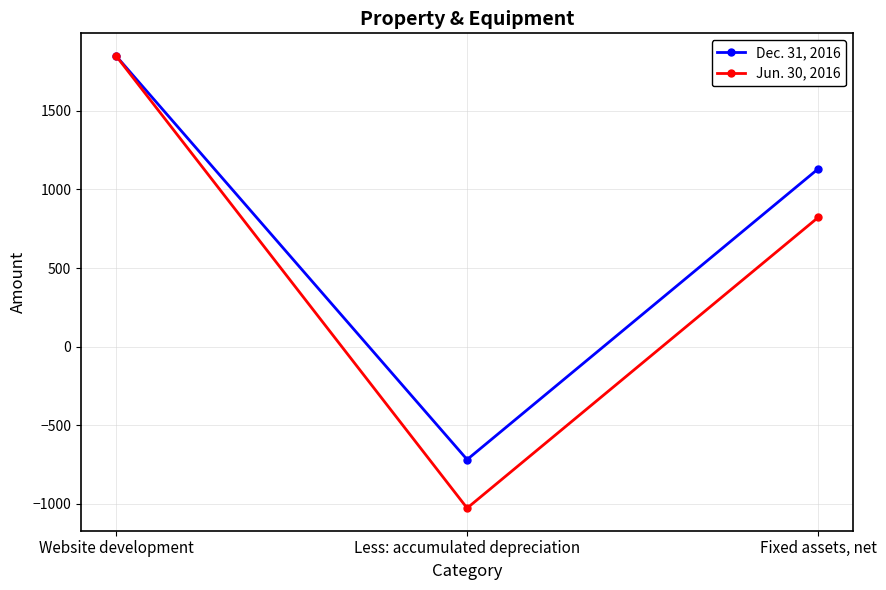

Where does the Dec. 31, 2016 series first go above 1131?

Website development